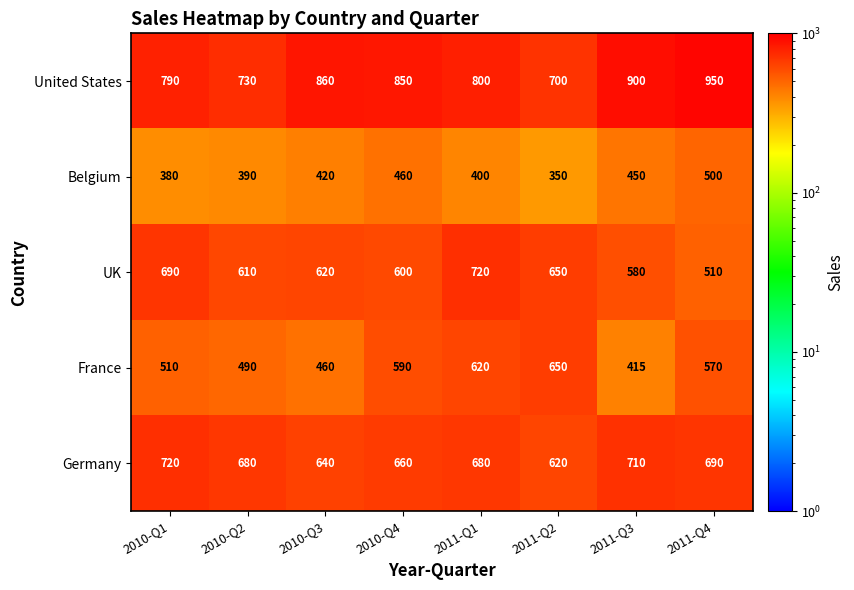

What is the difference between the United States values at 2010-Q2 and 2011-Q2?

30